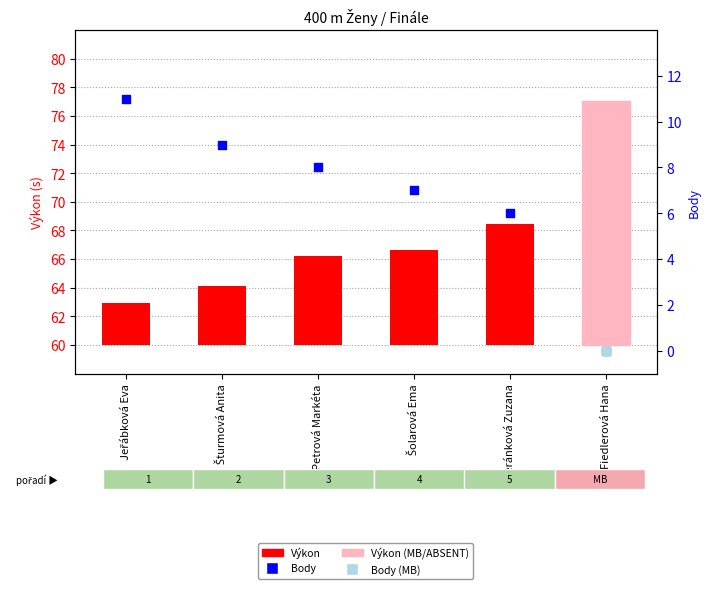

Which series has the largest Y range (max minus min)?

Výkon